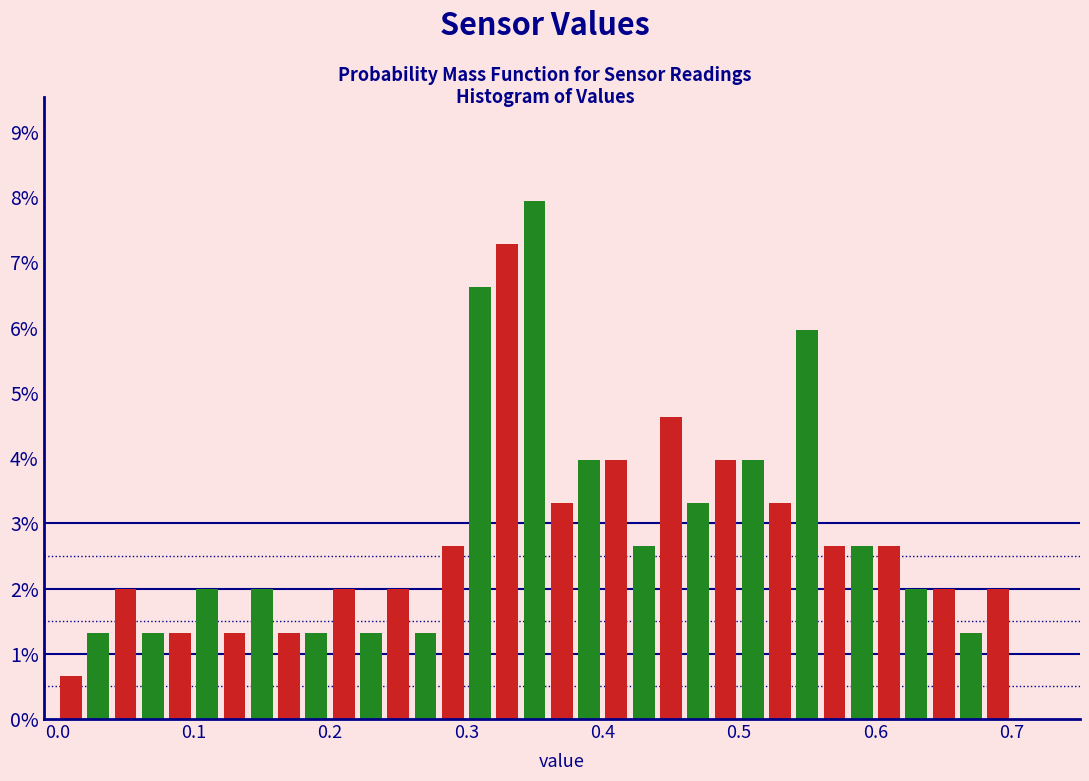

Read against the x-axis, roughly where is the centre of the tallest bar?

0.35